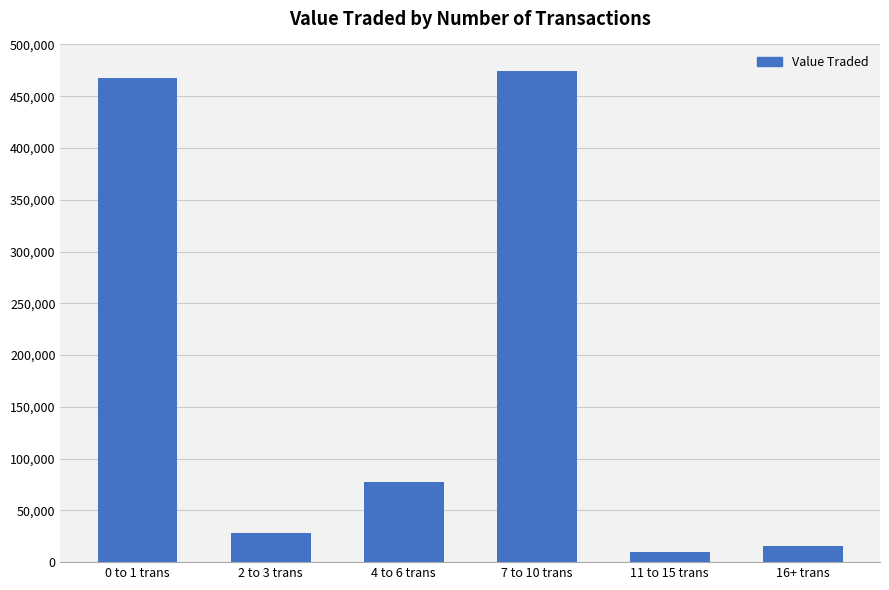

How many data points does each series have?

6